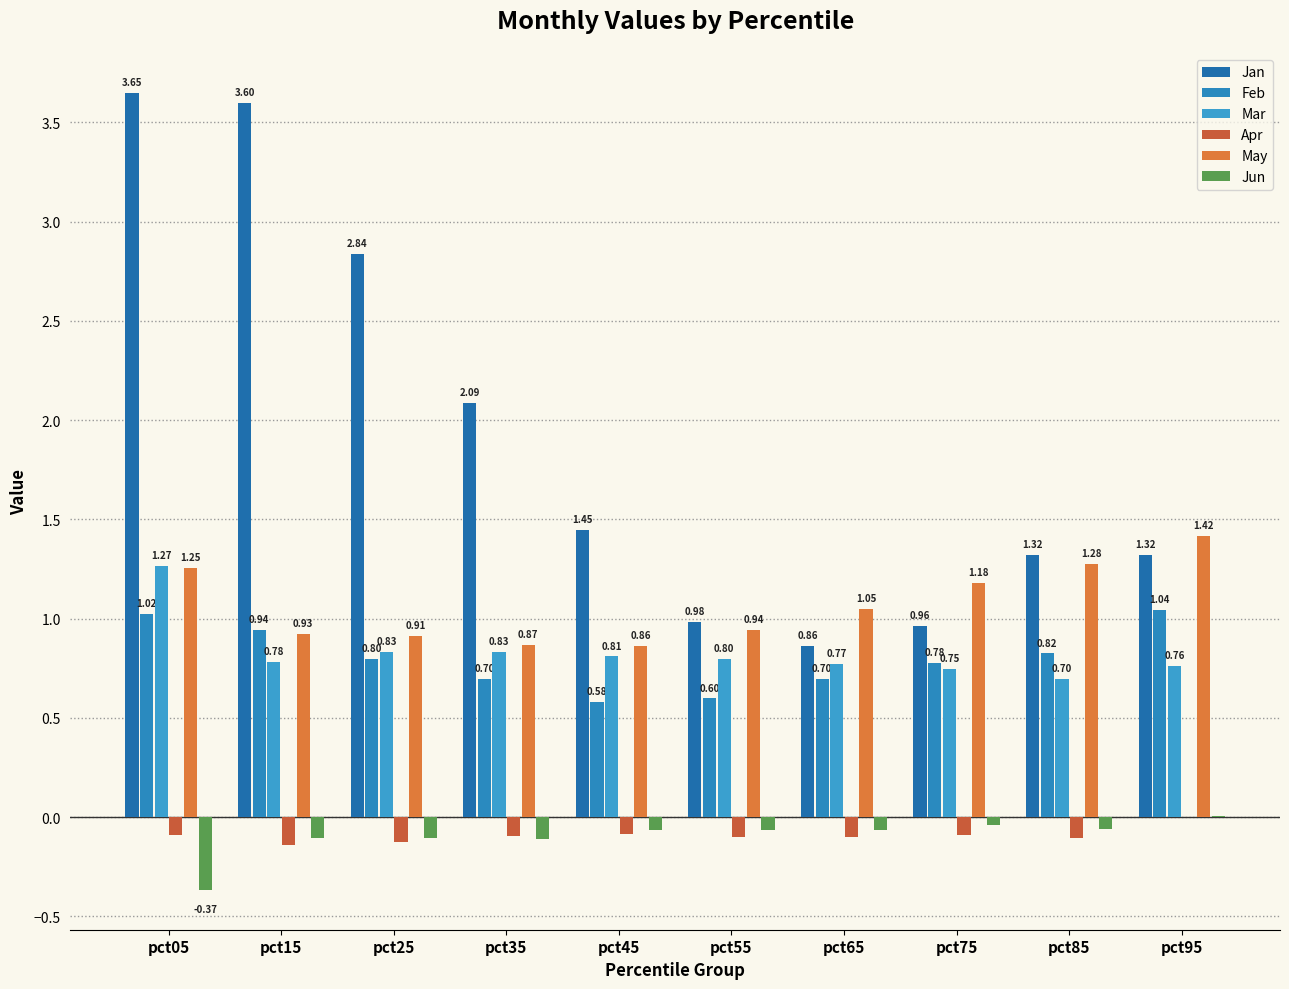

Rank the series by their maximum value, from lowest to highest.

Apr, Jun, Feb, Mar, May, Jan